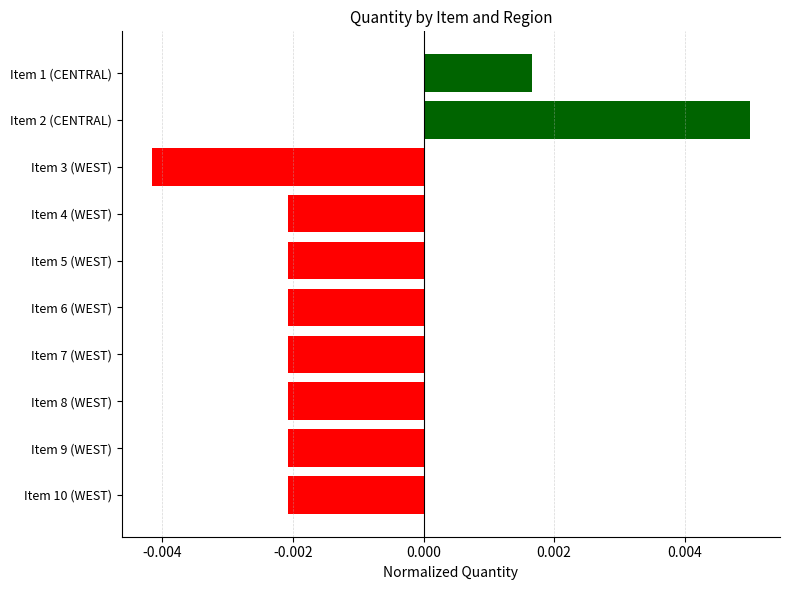

Which category has the lowest value across all series?

Item 3 (WEST)